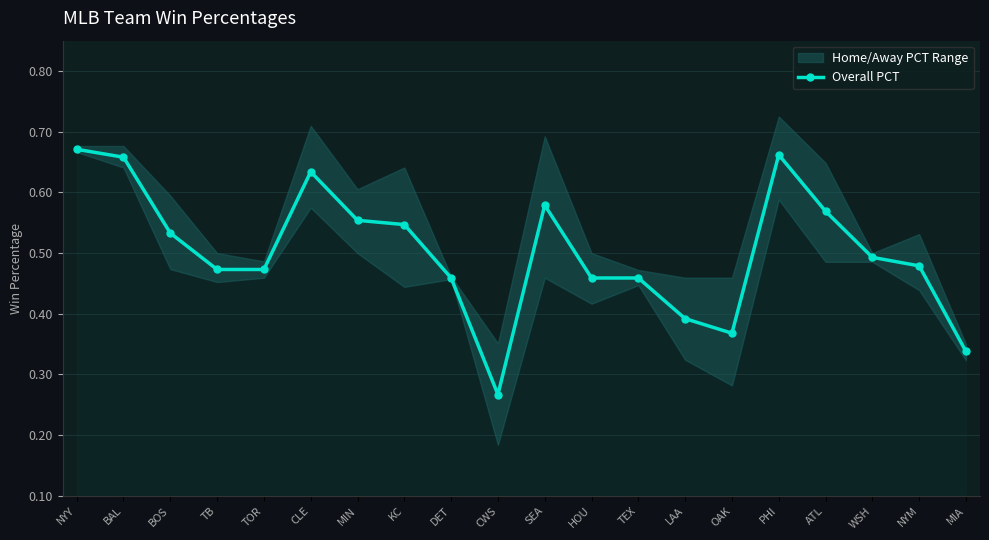

Rank the categories by value from lowest to highest.

CWS, MIA, OAK, LAA, DET, HOU, TEX, TB, TOR, NYM, WSH, BOS, KC, MIN, ATL, SEA, CLE, BAL, PHI, NYY